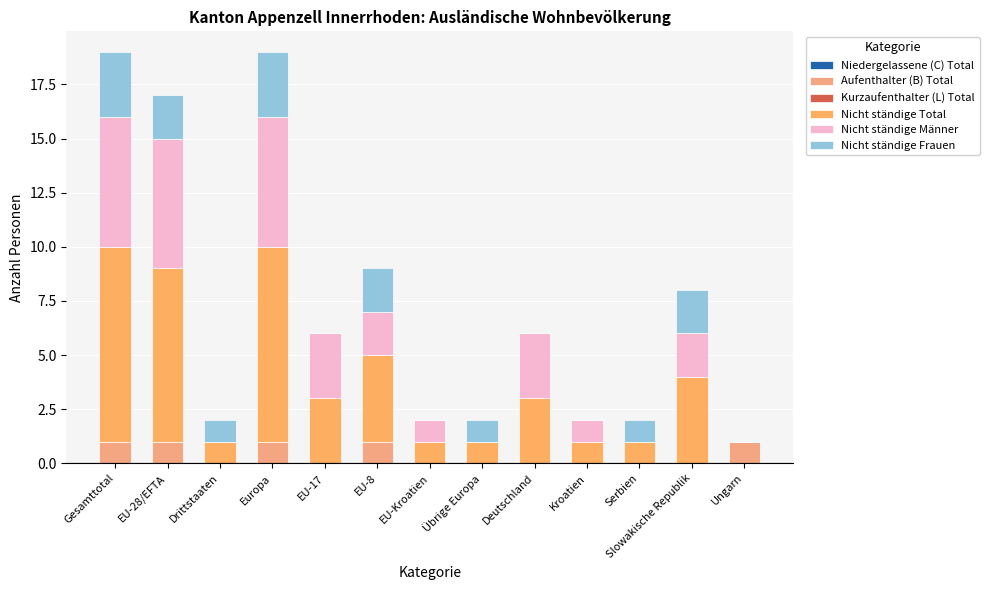

How many series are shown in this chart?

4